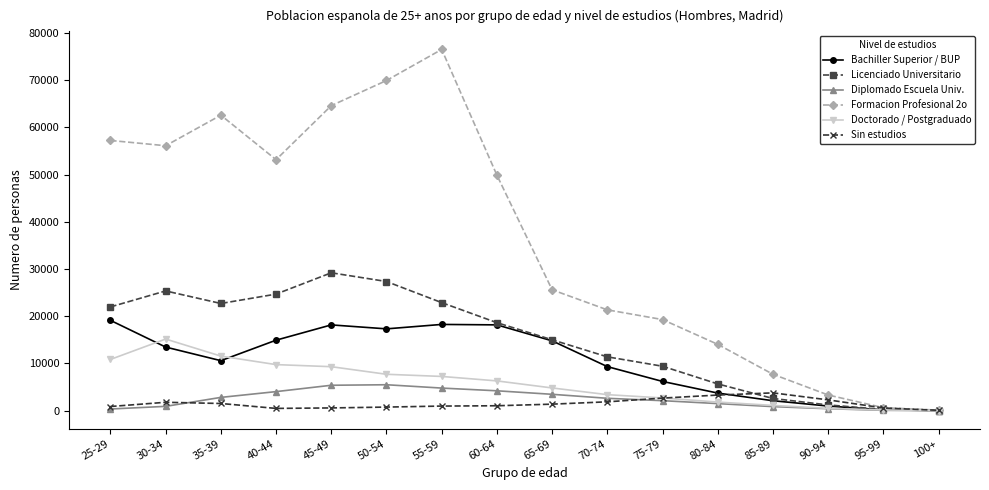

In Licenciado Universitario, how many points are higher than both neighbors (excluding endpoints)?

2